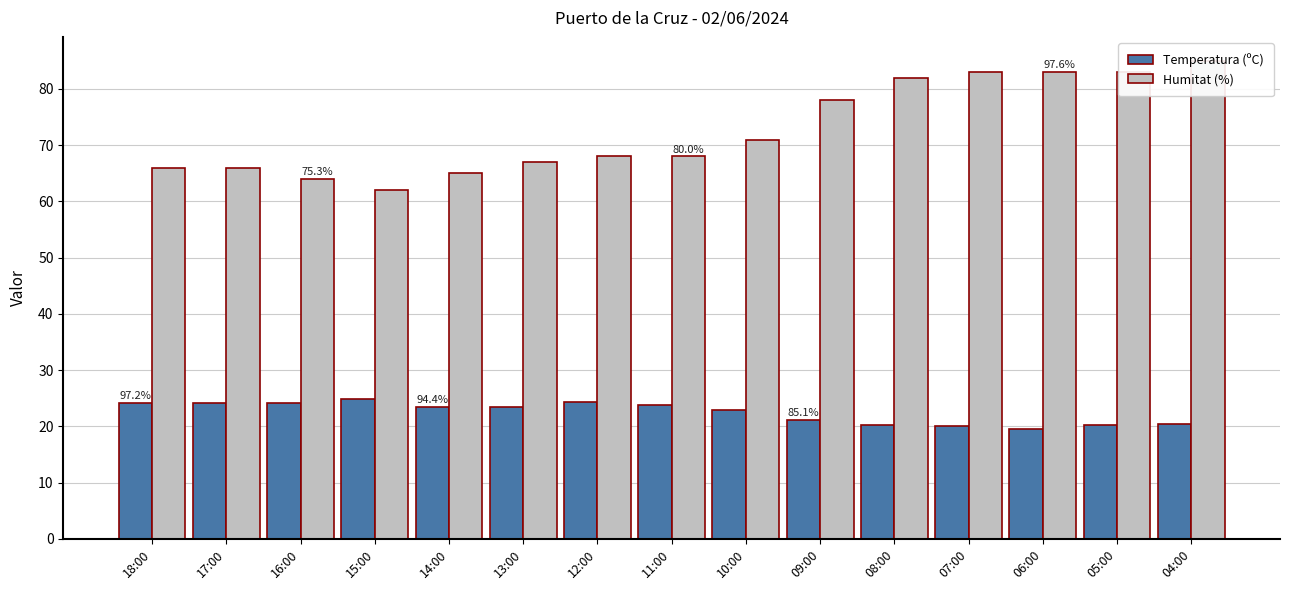

Read the Temperatura (ºC) value at 09:00.

21.2